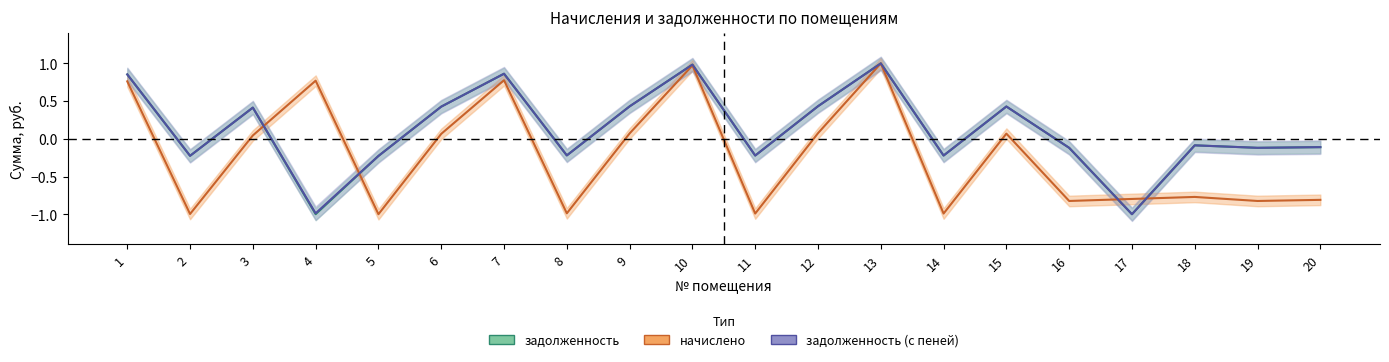

At 5, list the series in order from smallest to largest.

начислено, задолженность_пени, задолженность